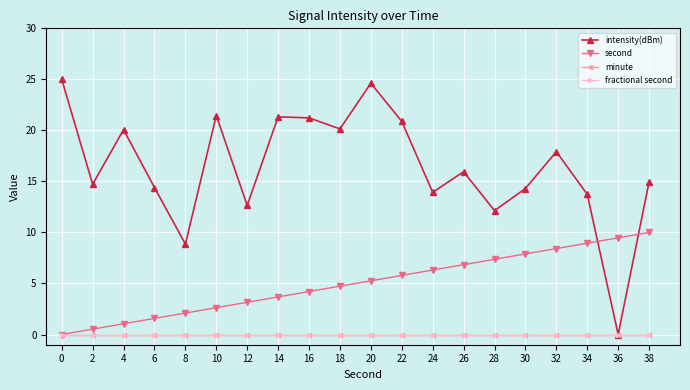

Is this an area chart (filled region under the line)?

No